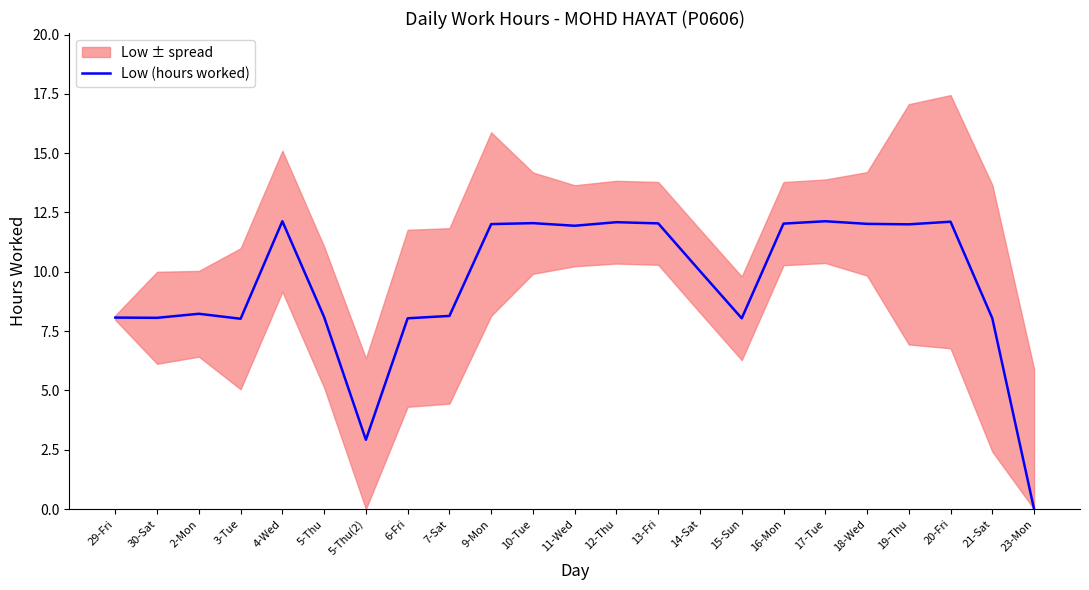

What is the label of the 2nd point from the left?

30-Sat